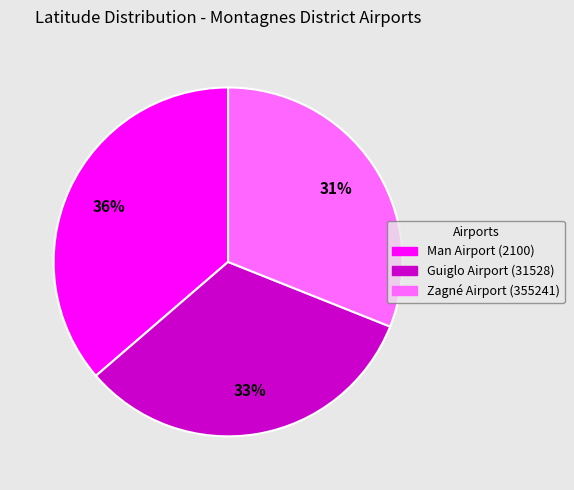

To the nearest percent, what is the combined percentage of Guiglo Airport (31528) and Man Airport (2100)?

69%